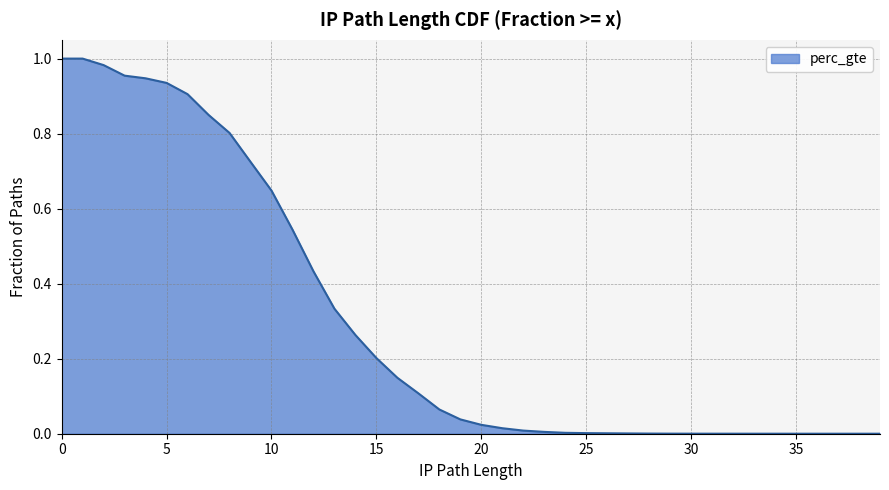

How many positive values are there?

36